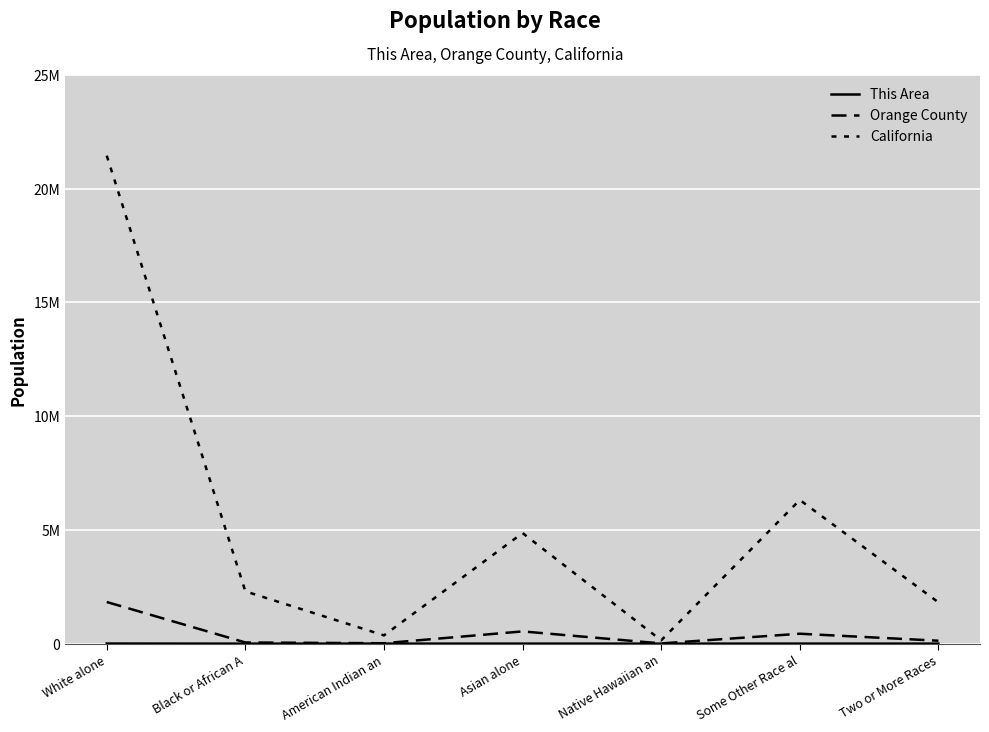

Is this an area chart (filled region under the line)?

No